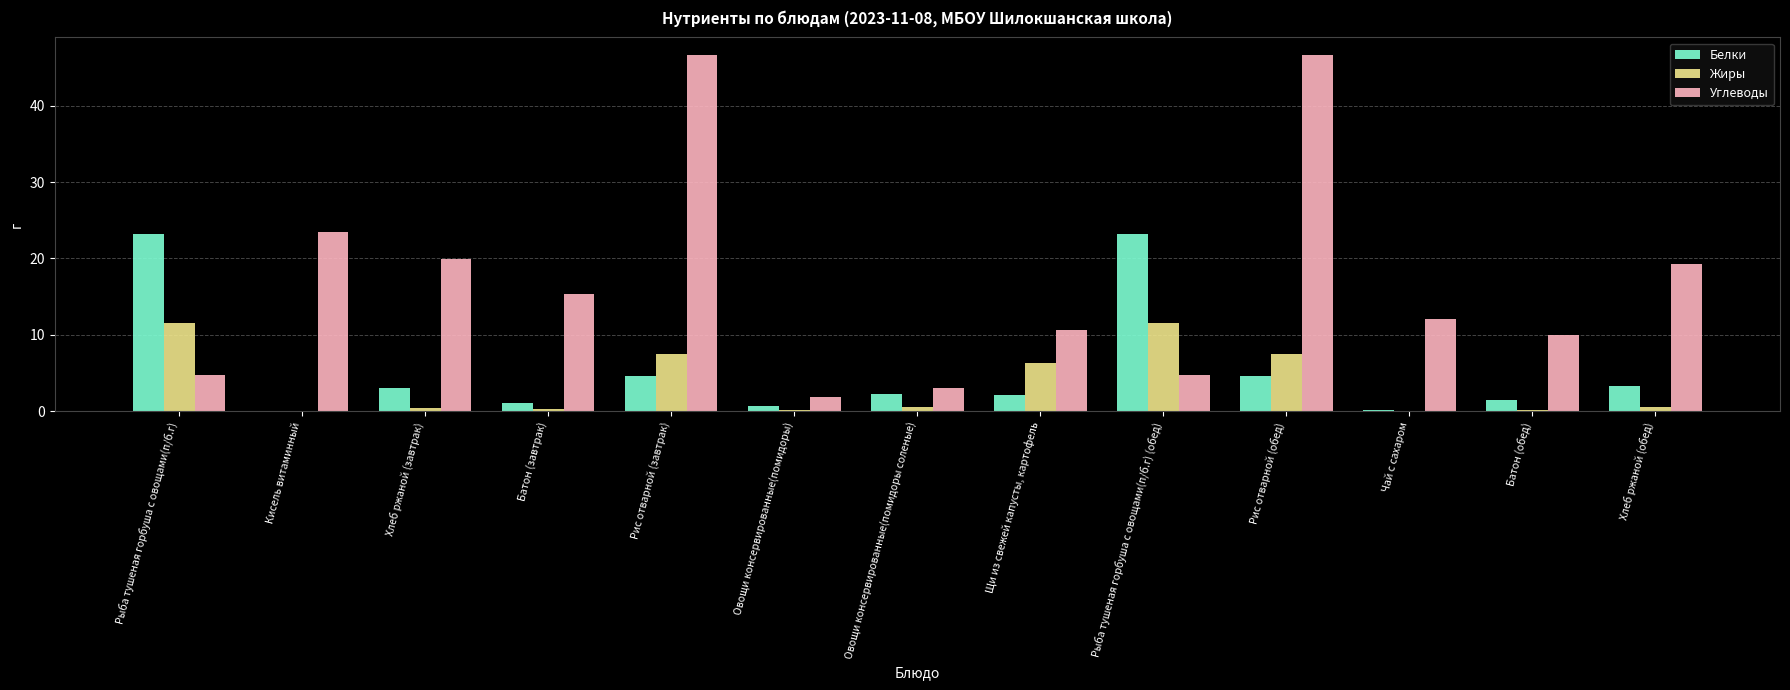

At which label is Углеводы closest to 24?

Кисель витаминный